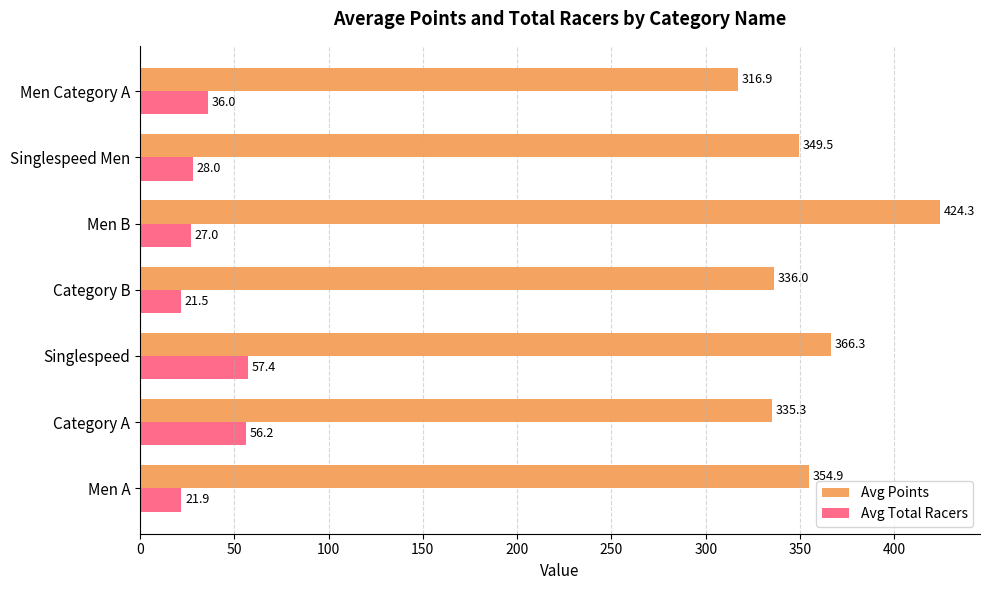

What is the smallest value displayed?

21.5